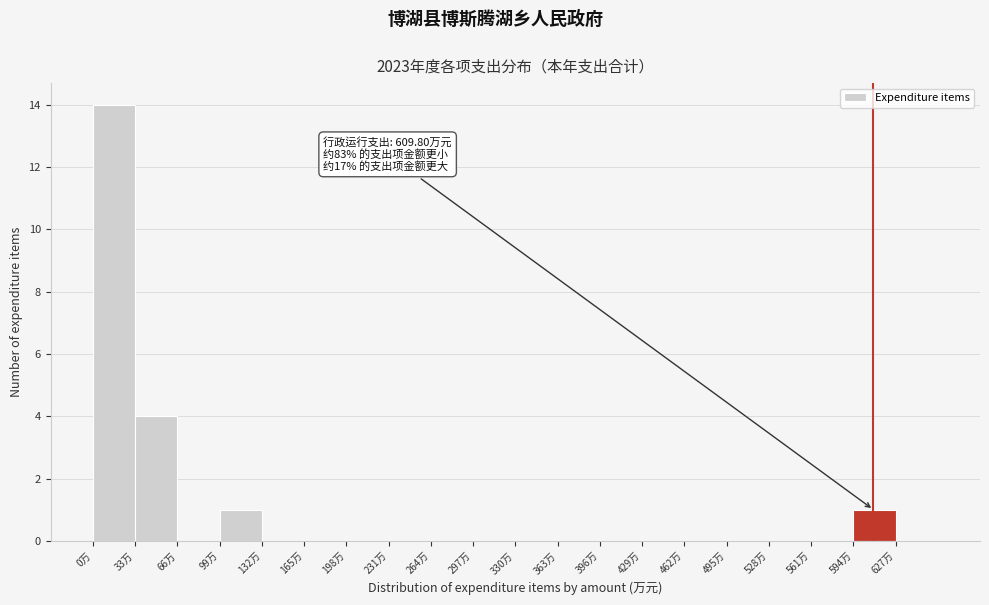

Which range on the x-axis has the tallest bar?

0 to 33